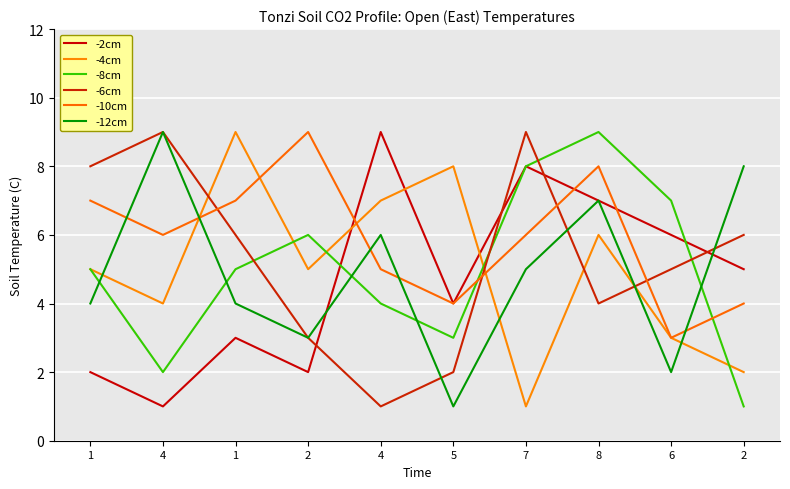

Does the chart display data point markers on the line(s)?

No